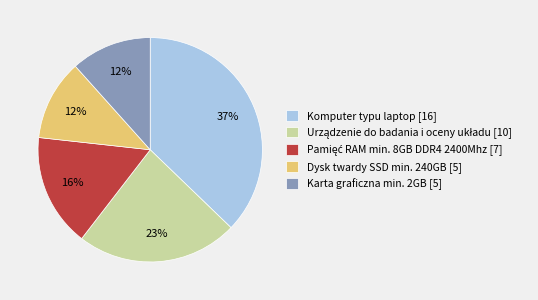

Is the sum of Karta graficzna min. 2GB [5] and Komputer typu laptop [16] greater than half?

No